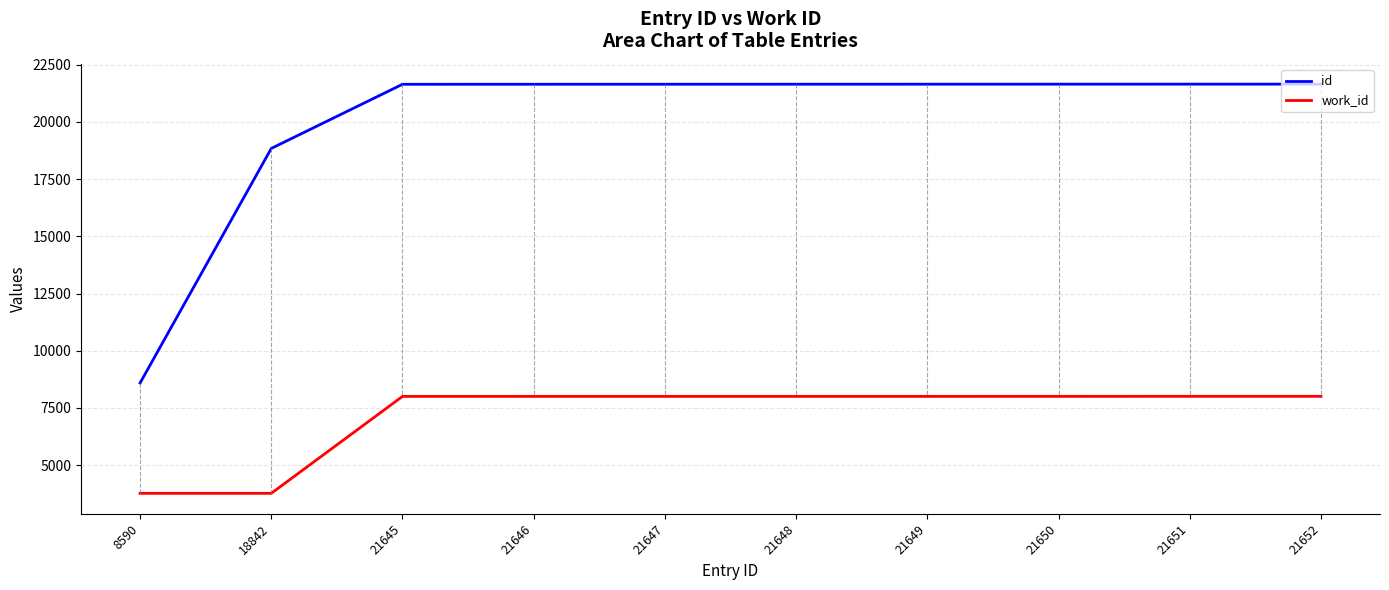

Which series has the largest range (max minus min)?

id